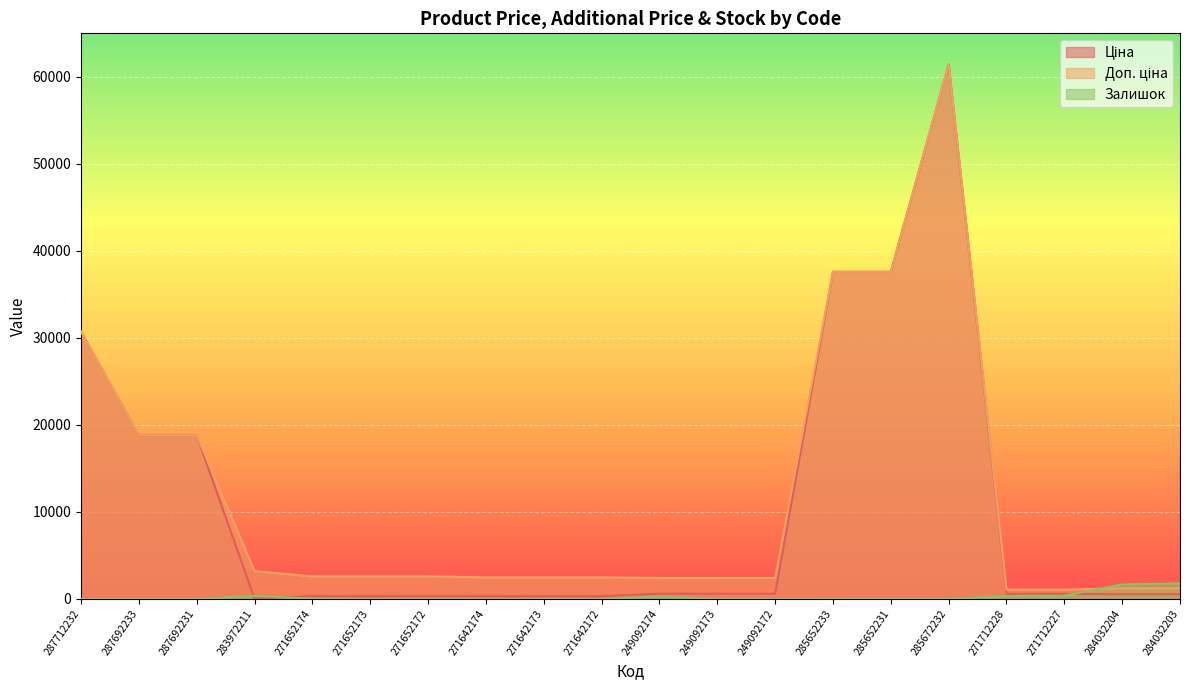

Reading left to right, transcribe all the data shown in this chart.

Ціна: 287712232=30717.1	287692233=18796.8	287692231=18796.8	283972211=32.0	271652174=324.8	271652173=324.8	271652172=324.8	271642174=310.3	271642173=310.3	271642172=310.3	249092174=603.7	249092173=603.7	249092172=603.7	285652233=37593.6	285652231=37593.6	285672232=61434.3	271712228=589.9	271712227=589.9	284032204=539.0	284032203=539.0
Доп. ціна: 287712232=30717.1	287692233=18796.8	287692231=18796.8	283972211=3205.0	271652174=2598.3	271652173=2598.3	271652172=2598.3	271642174=2482.4	271642173=2482.4	271642172=2482.4	249092174=2414.8	249092173=2414.8	249092172=2414.8	285652233=37593.6	285652231=37593.6	285672232=61434.3	271712228=1081.7	271712227=1081.7	284032204=1235.4	284032203=1235.4
Залишок: 287712232=0.0	287692233=0.0	287692231=0.0	283972211=360.0	271652174=34.0	271652173=12.0	271652172=4.0	271642174=10.0	271642173=7.0	271642172=4.0	249092174=302.0	249092173=0.0	249092172=0.0	285652233=13.0	285652231=23.0	285672232=16.0	271712228=334.0	271712227=374.0	284032204=1674.0	284032203=1786.0